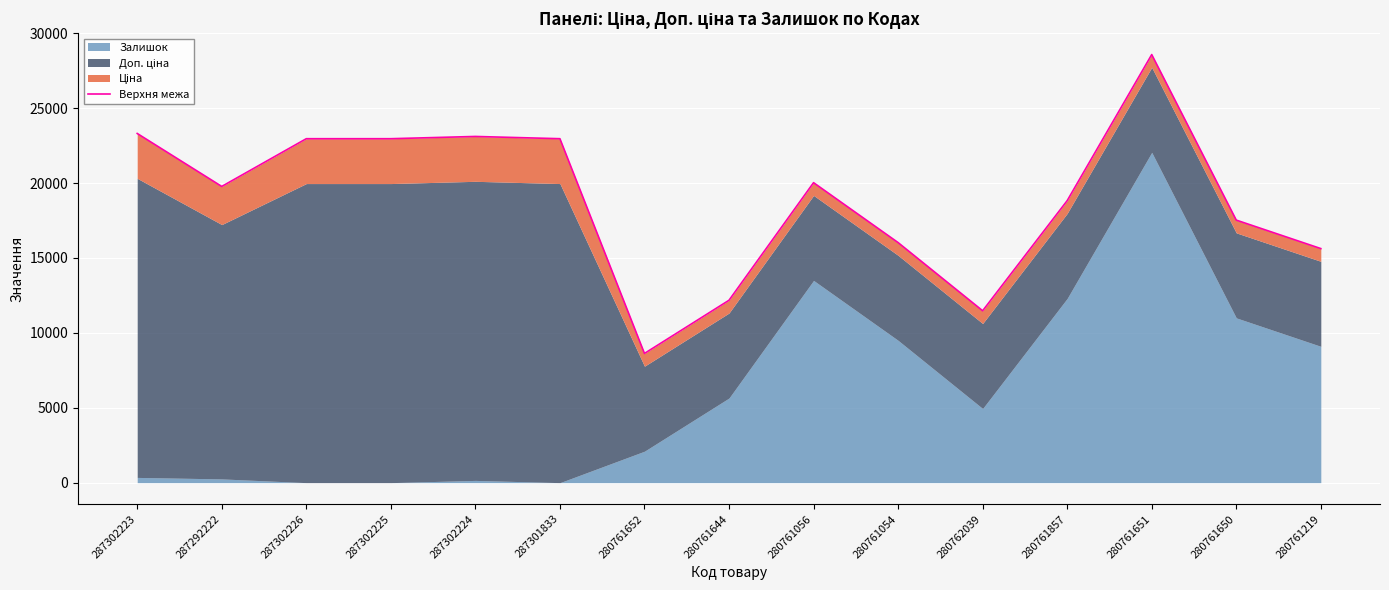

Count the number of values greater than 19772.

8